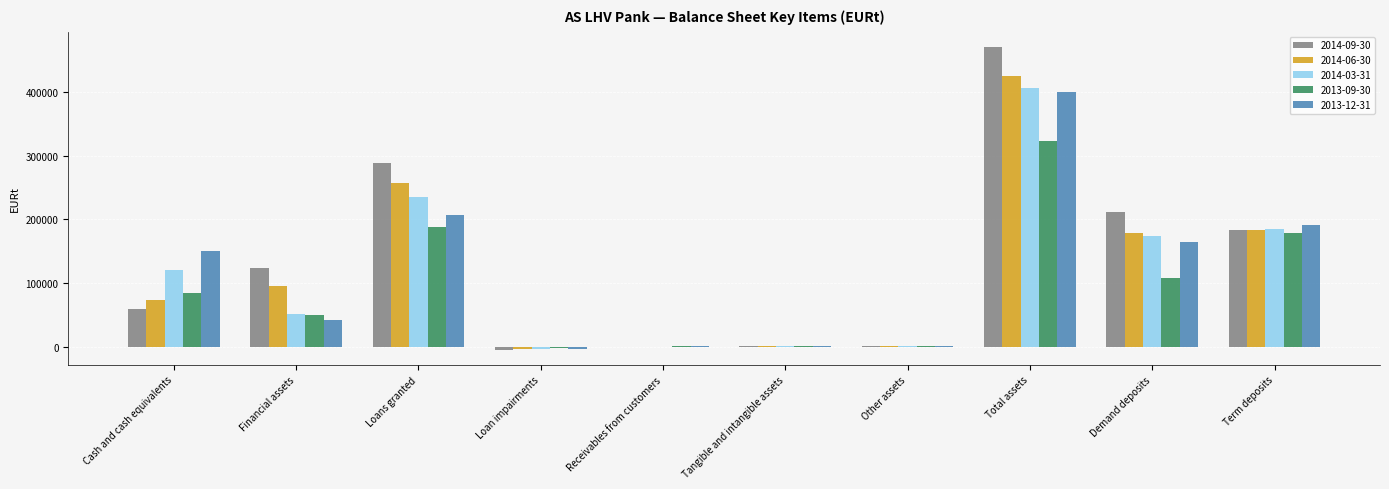

What is the total value across all series at Loans granted?

1175714.3